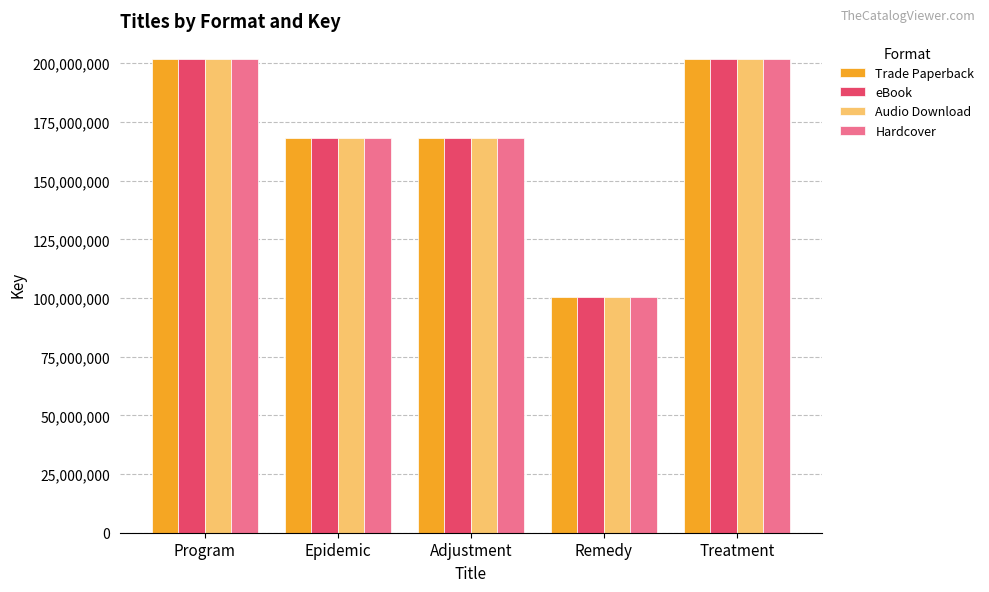

What position from the right is Epidemic?

4